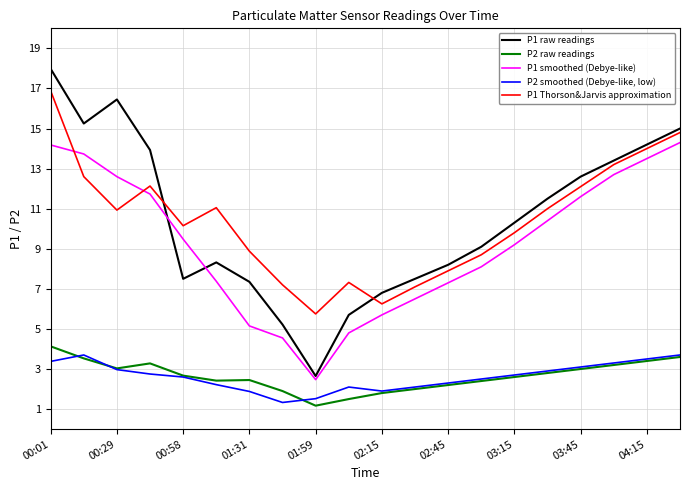

True or false: P1 raw readings and P2 smoothed (Debye-like, low) cross at least once.

False